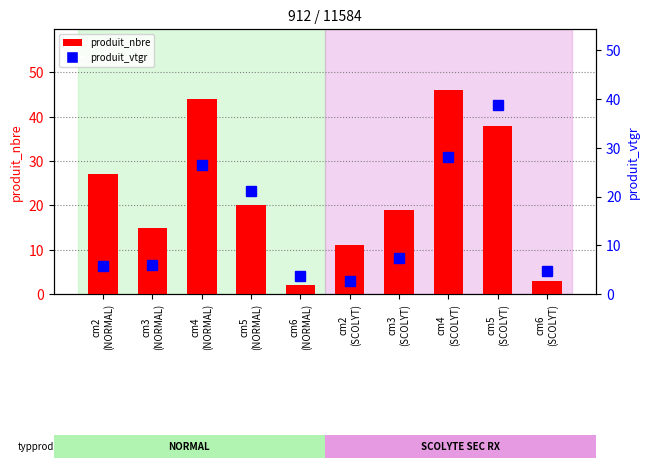

Where is produit_vtgr nearest to the value 20?

cm5
(NORMAL)